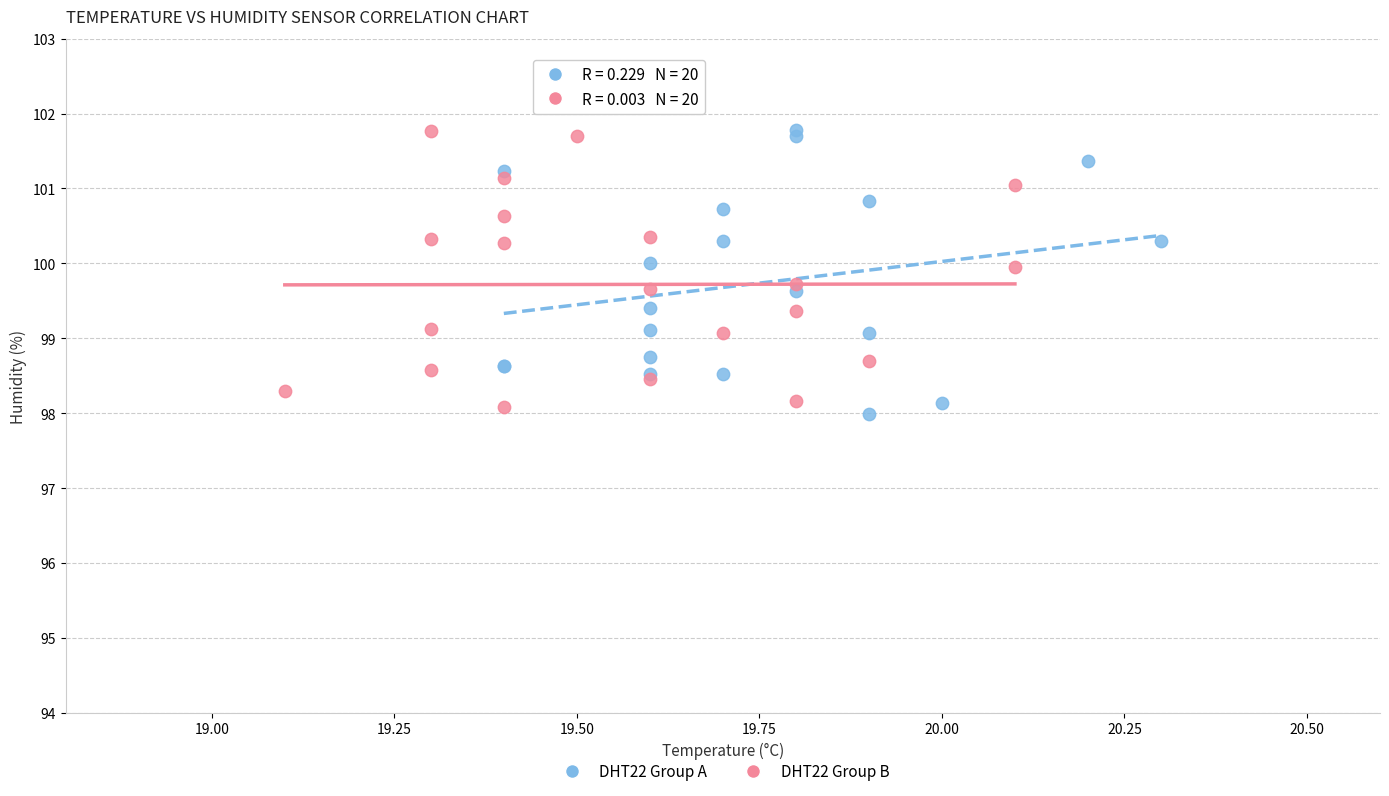

What are all the series names shown in the legend?

DHT22 Group A, DHT22 Group B